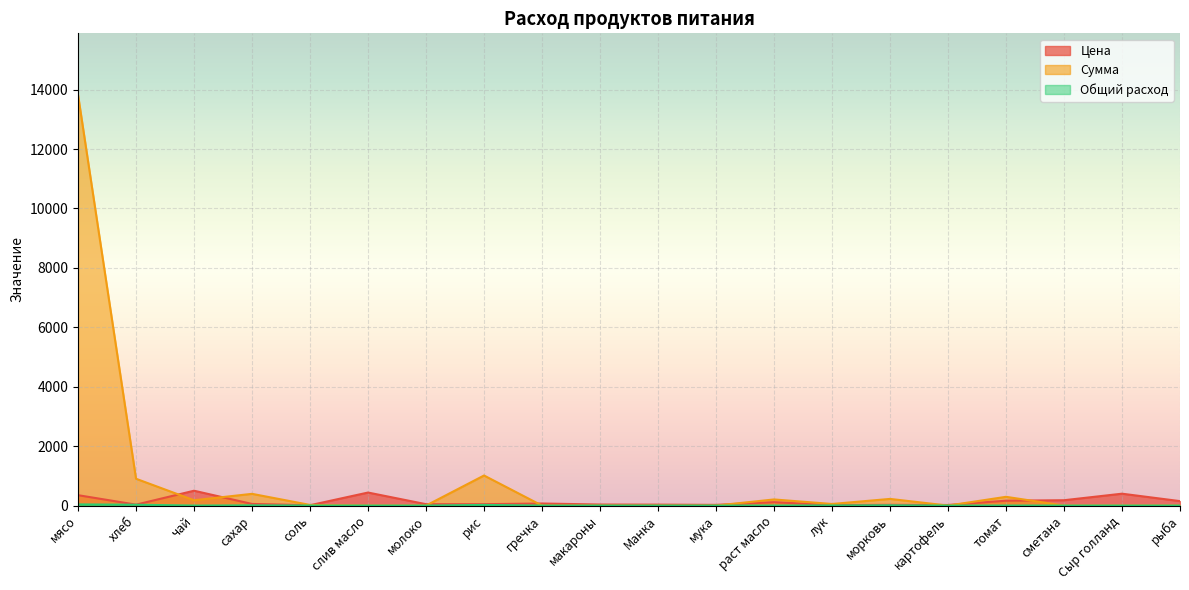

Rank the series by their maximum value, from highest to lowest.

Сумма, Цена, Общий расход